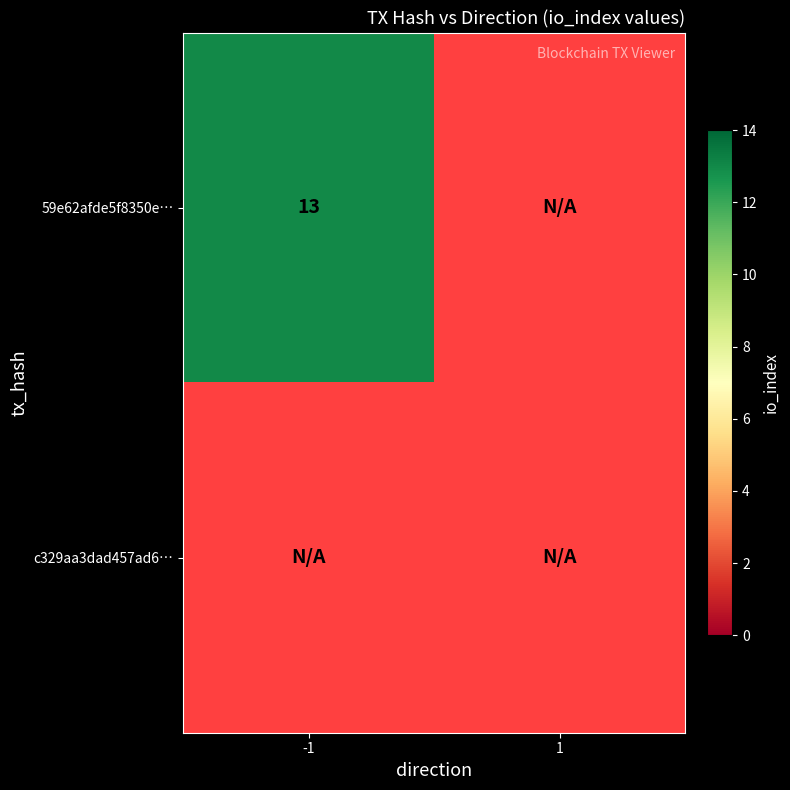

Which has a higher value, -1 or 1?

-1